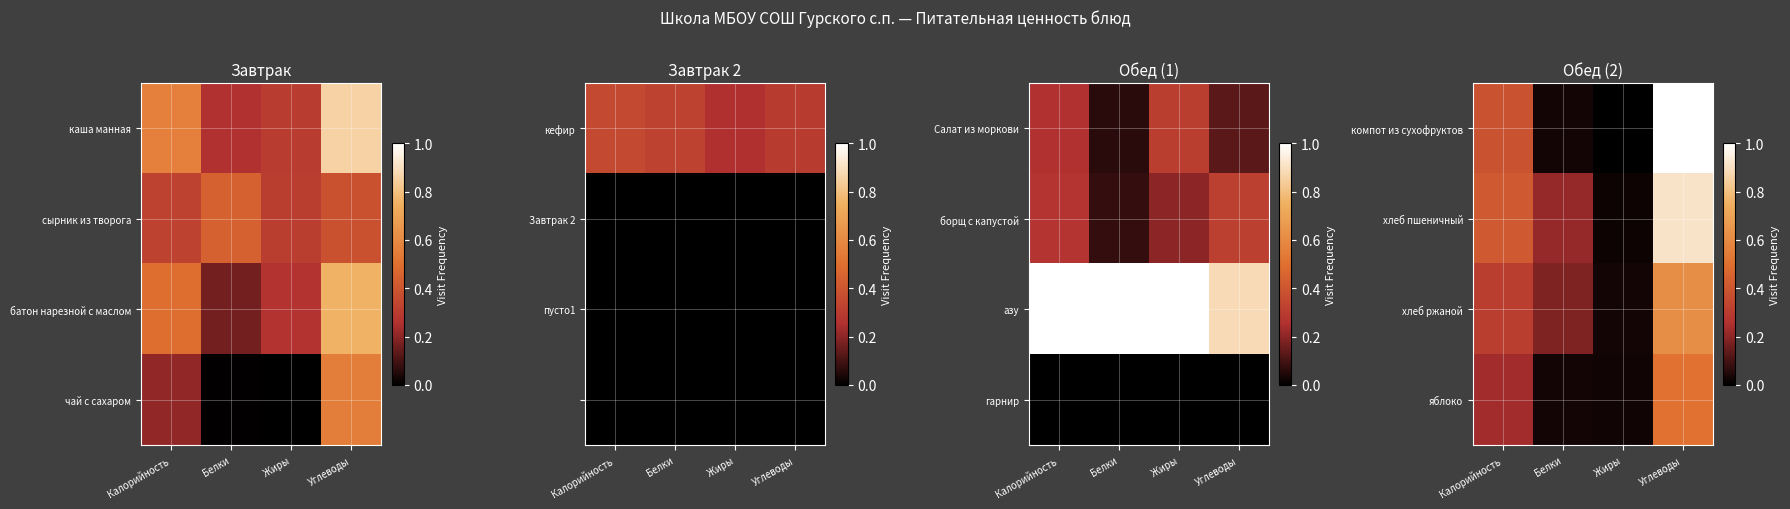

What is the spread (max minus min) of values at Белки?

0.2